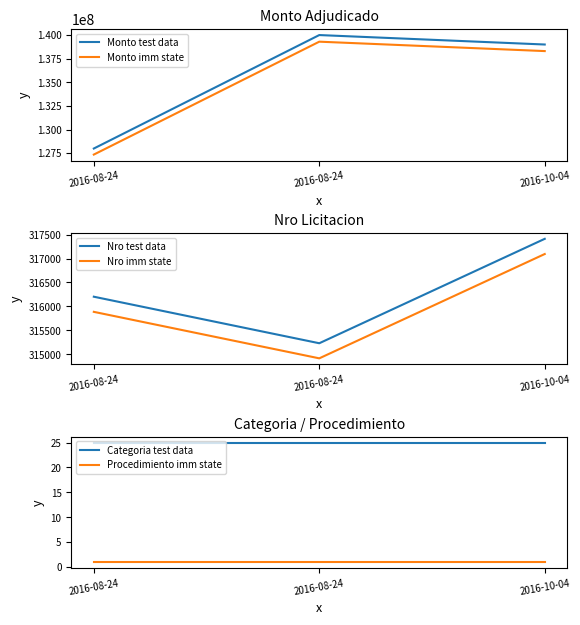

List the series in order of their peak value, highest first.

Monto test data, Monto imm state, Nro test data, Nro imm state, Categoria test data, Procedimiento imm state